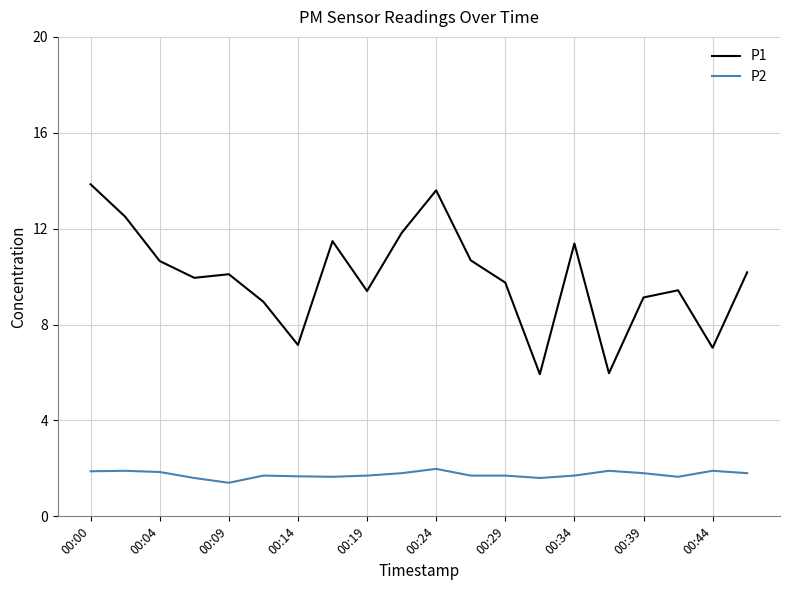

List the series in order of their overall mean, highest first.

P1, P2